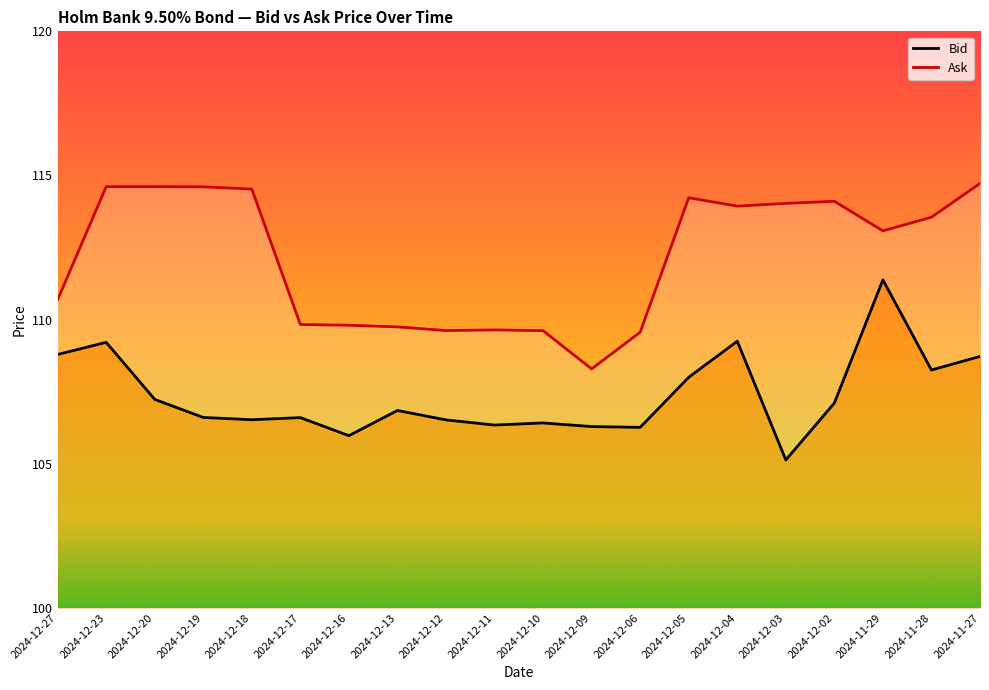

True or false: Ask and Bid intersect in this chart.

False